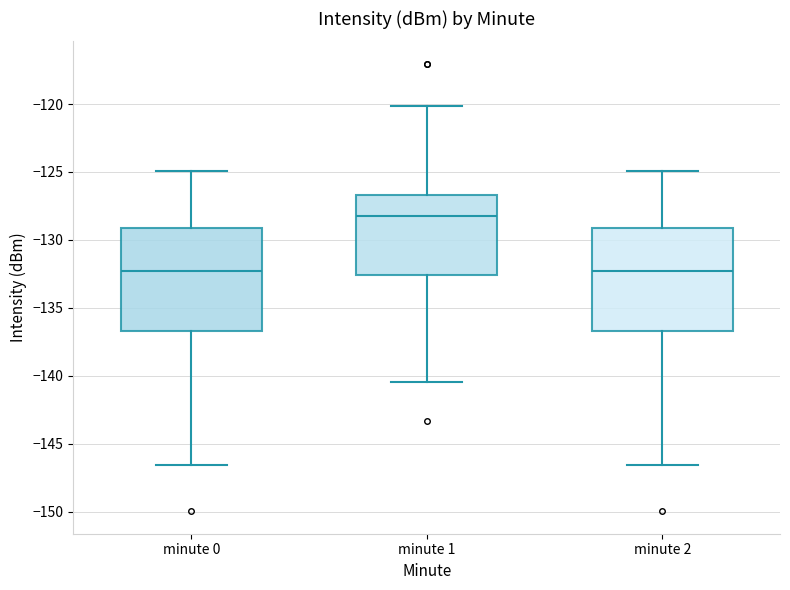

Where is the lower edge of the box for minute 1 on the y-axis? The values are not printed on the chart, so give them approximately, as read against the axis.

-132.5